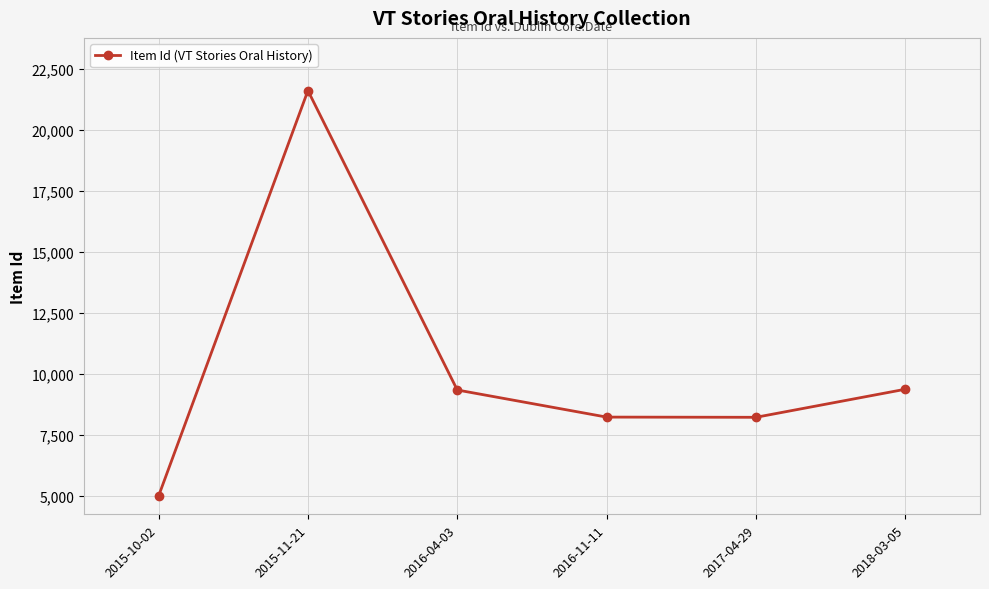

The value at 2016-04-03 is 3877. True or false?

False